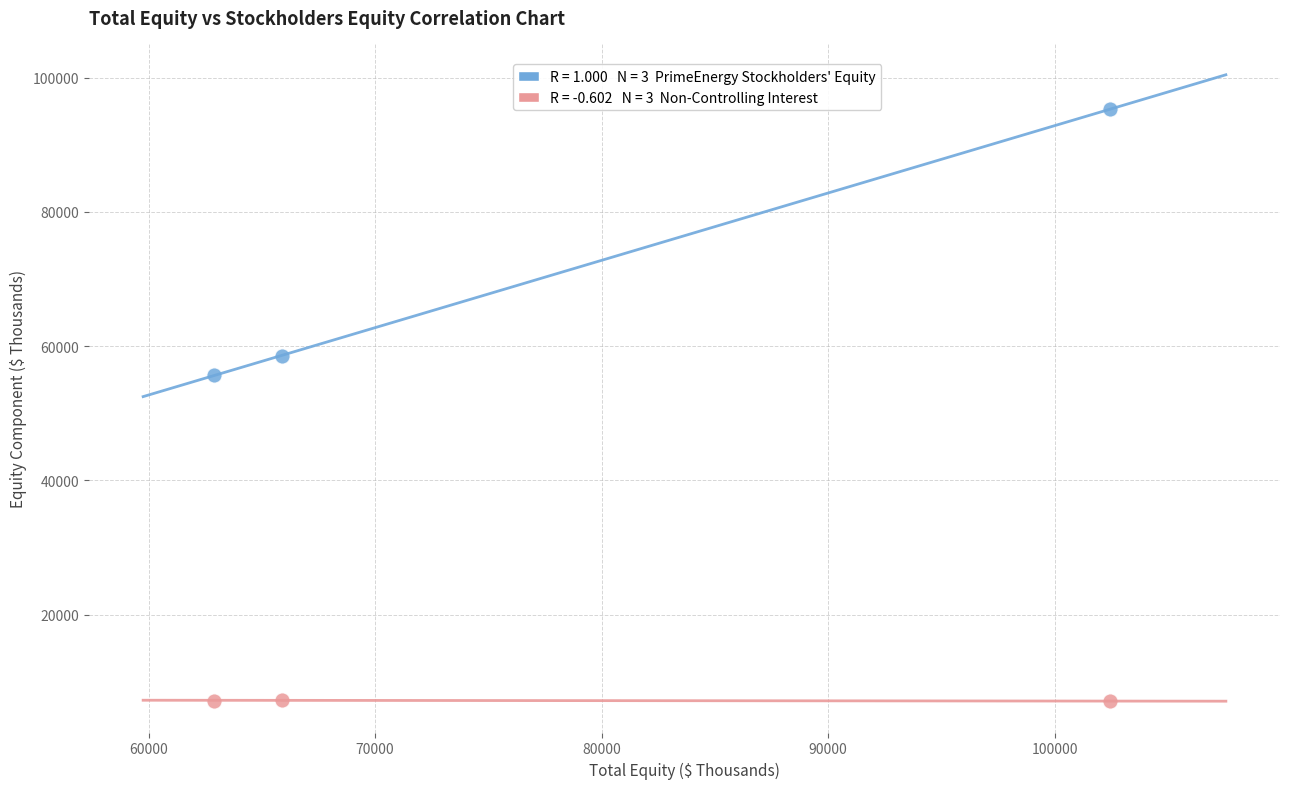

Across all series, what Y value is closest to 51219?

55730